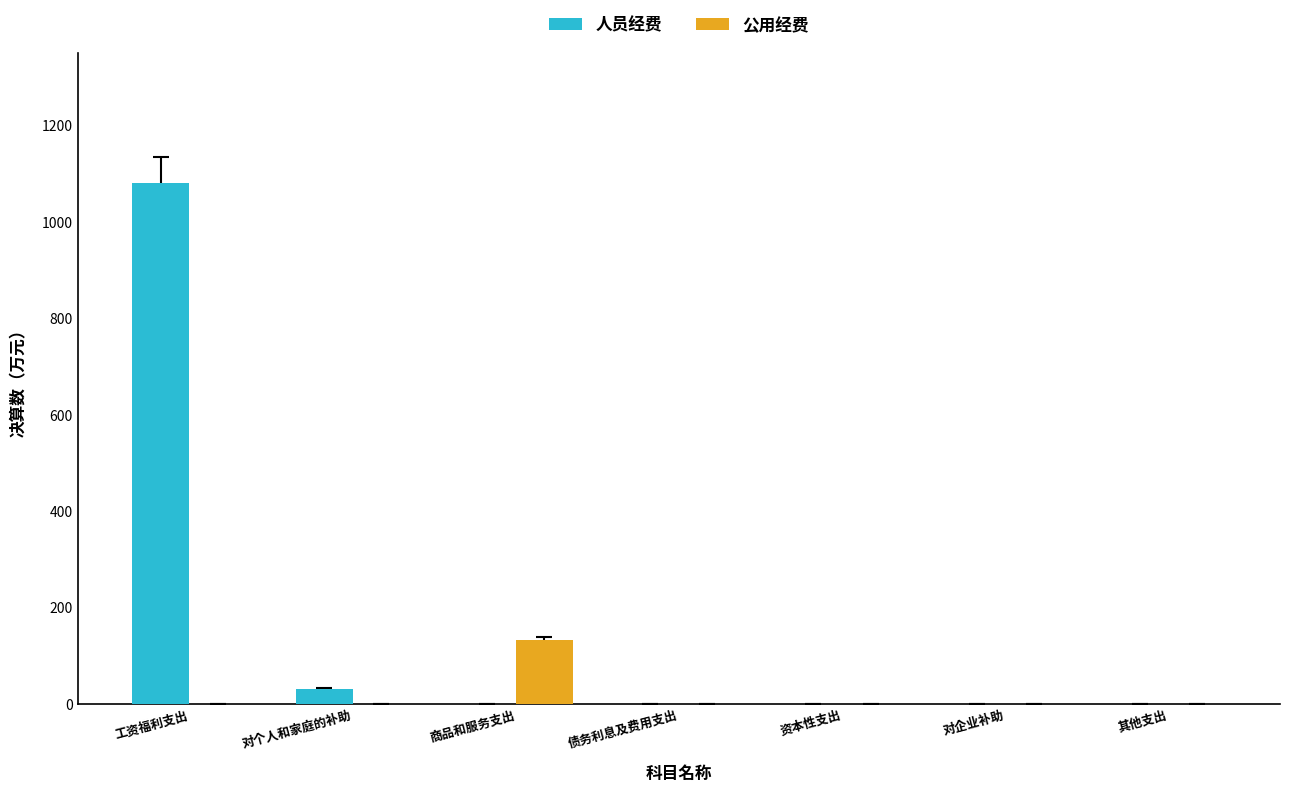

Reading right to left, list all the values displayed in this chart.

人员经费: 0.0	0.0	0.0	0.0	0.0	30.5	1080.0
公用经费: 0.0	0.0	0.0	0.0	132.5	0.0	0.0